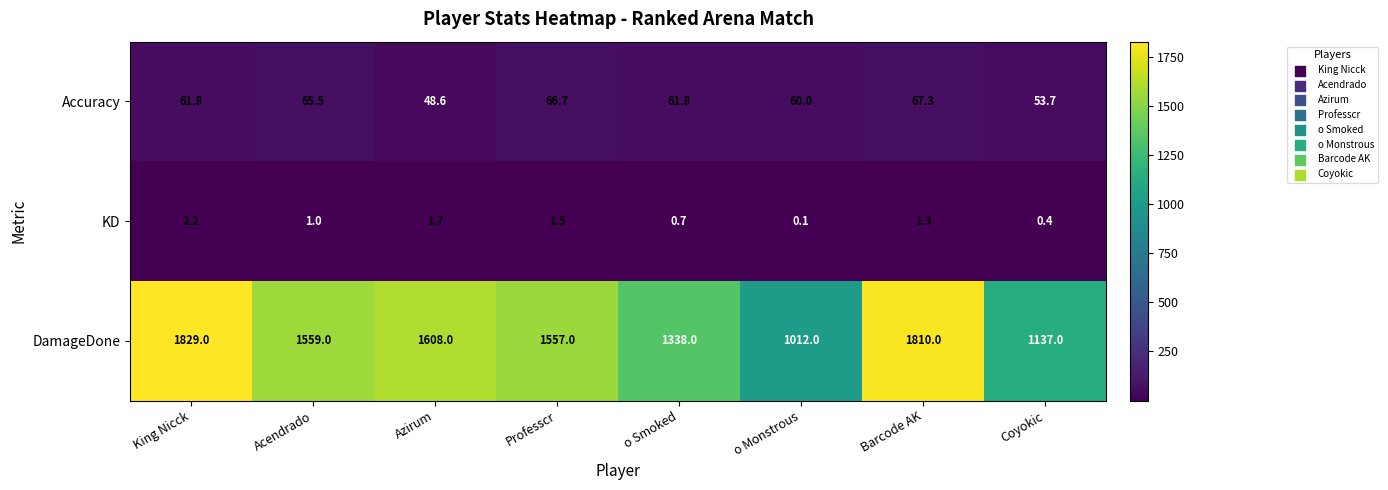

True or false: DamageDone has a value of 554.3 at Azirum.

False